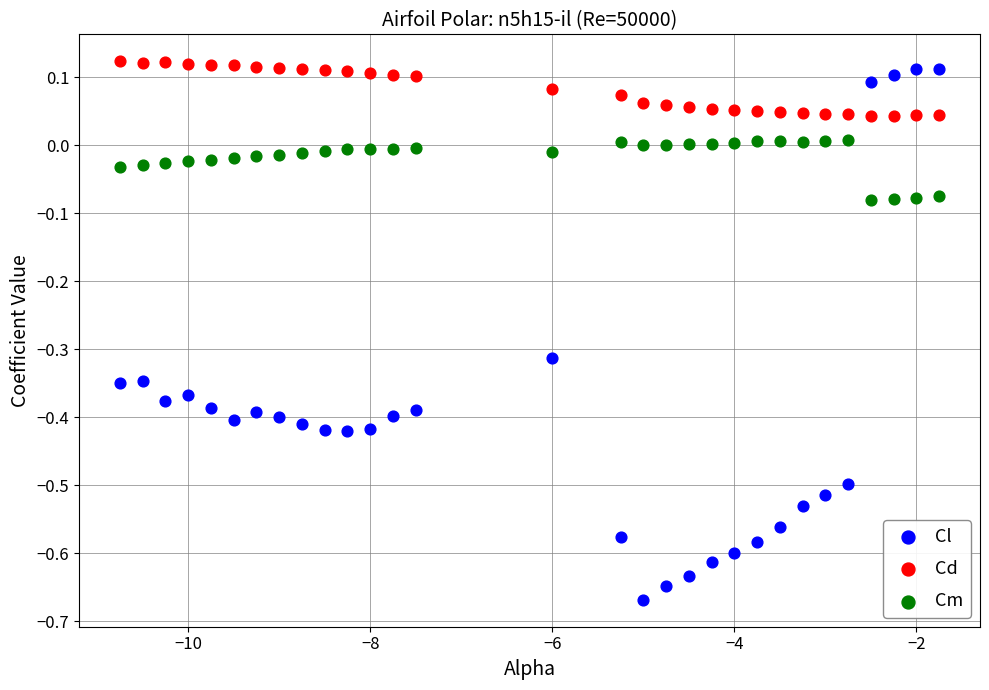

What is the X range (max minus min) for the scatter plot?

9.0